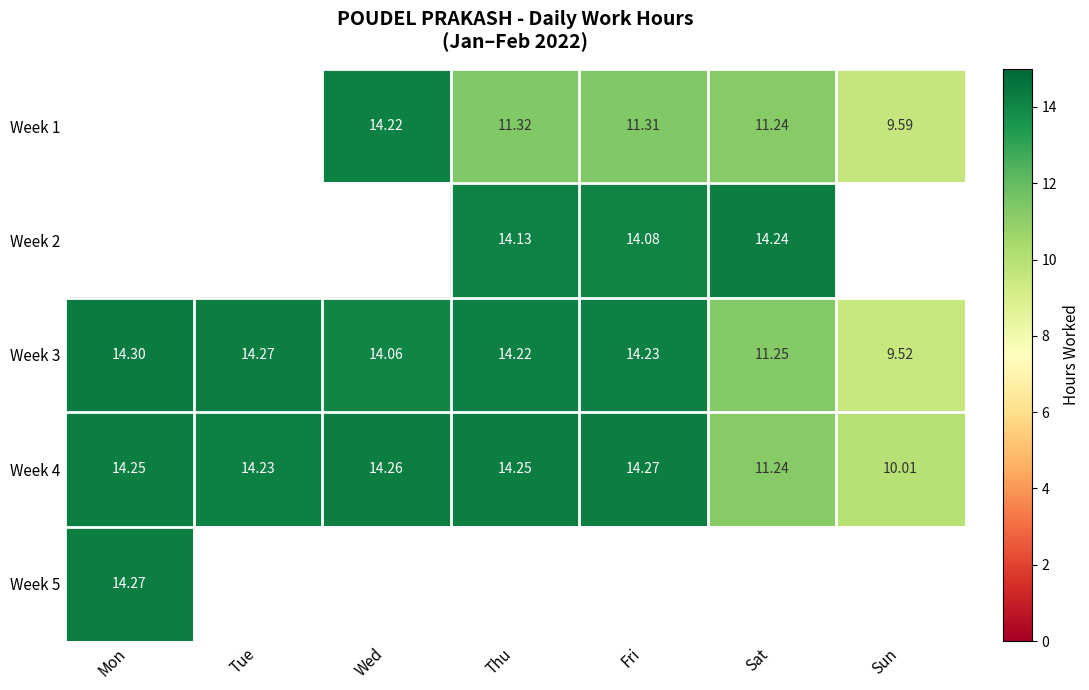

What is the difference between the Week 4 values at Fri and Sun?

4.3